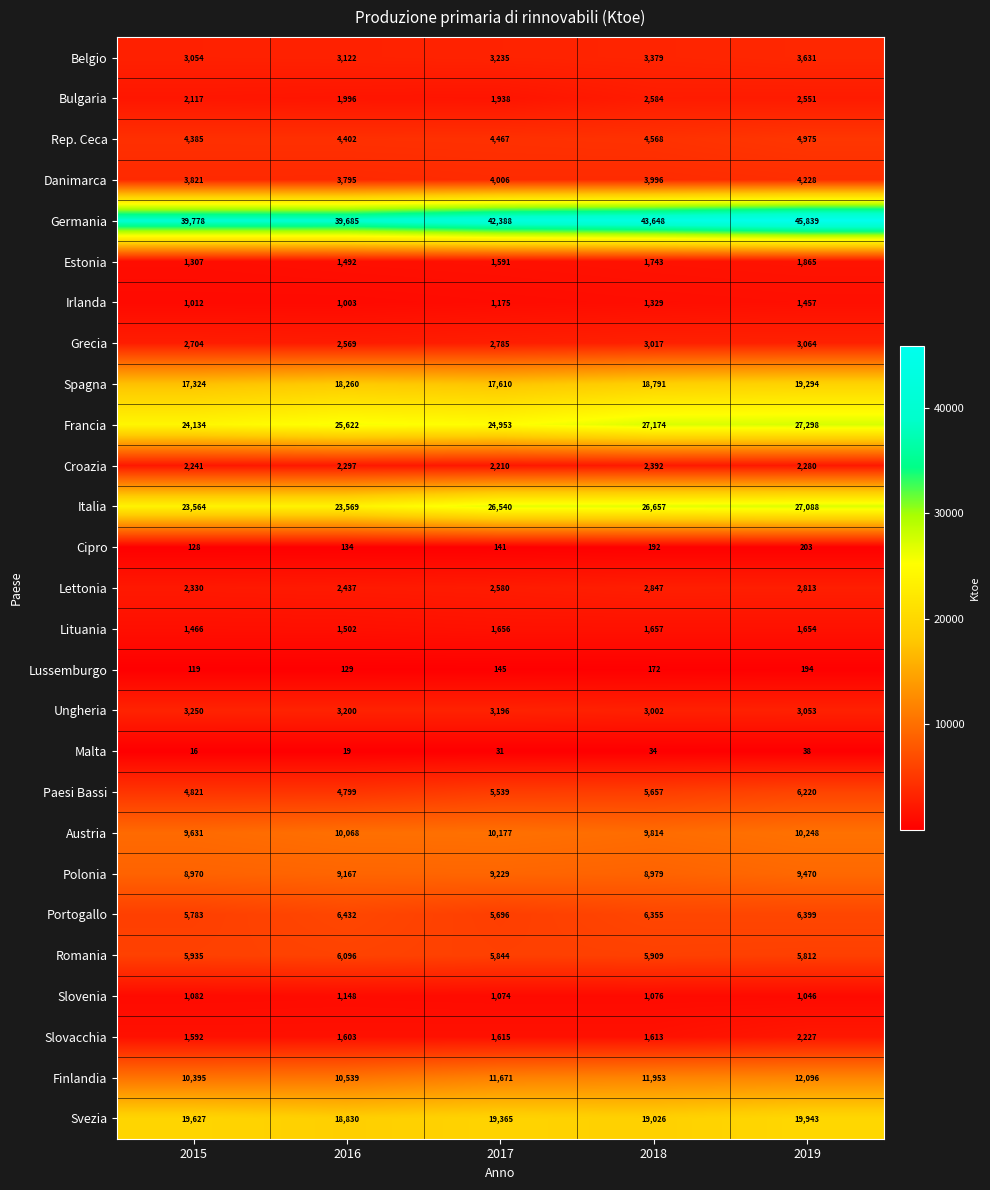

The Polonia series shows 9229 at 2017. True or false?

True